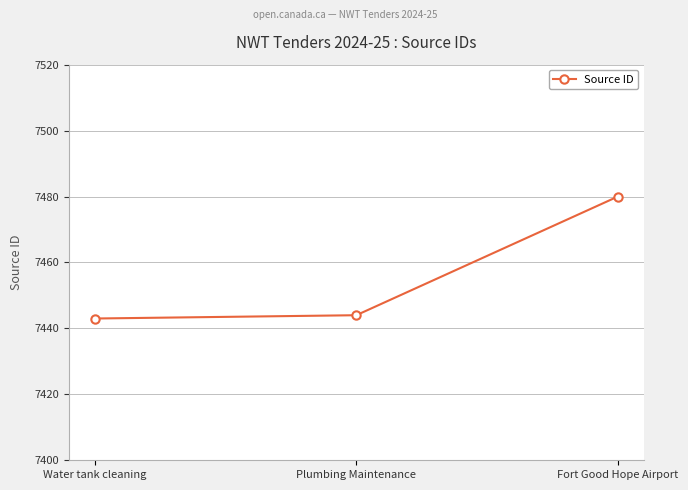

What is the difference between the maximum and second lowest values?

36